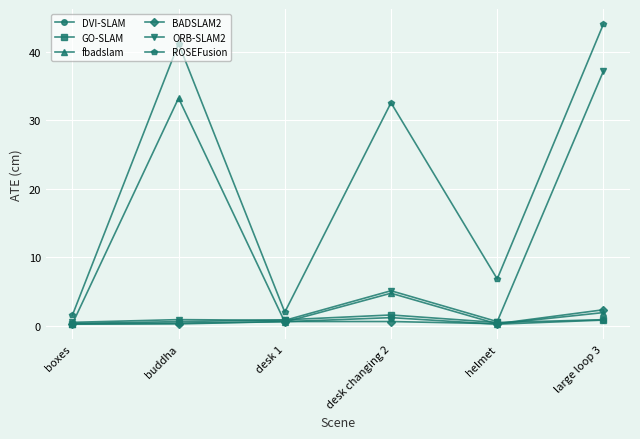

The value of DVI-SLAM at buddha is 0.4. True or false?

True